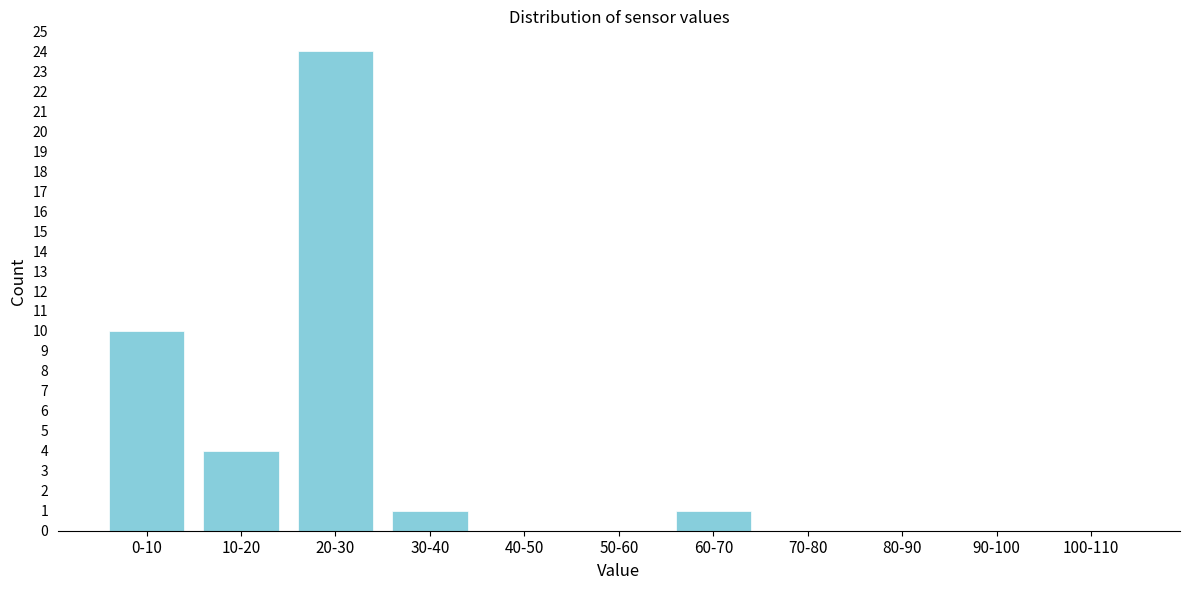

Reading left to right, list all the values displayed in this chart.

0-10=10	10-20=4	20-30=24	30-40=1	40-50=0	50-60=0	60-70=1	70-80=0	80-90=0	90-100=0	100-110=0